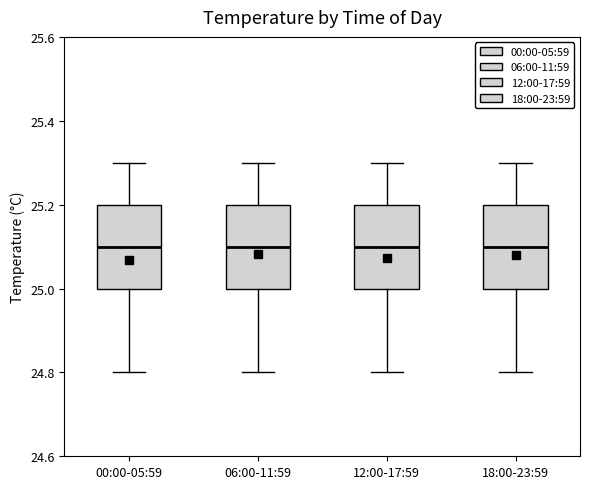

Where does the upper whisker of the box for 12:00-17:59 end on the y-axis? The values are not printed on the chart, so give them approximately, as read against the axis.

25.3